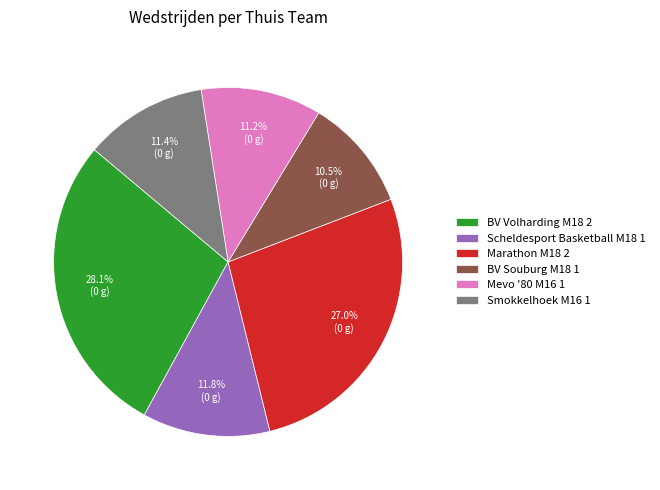

Count the number of slices in the pie.

6